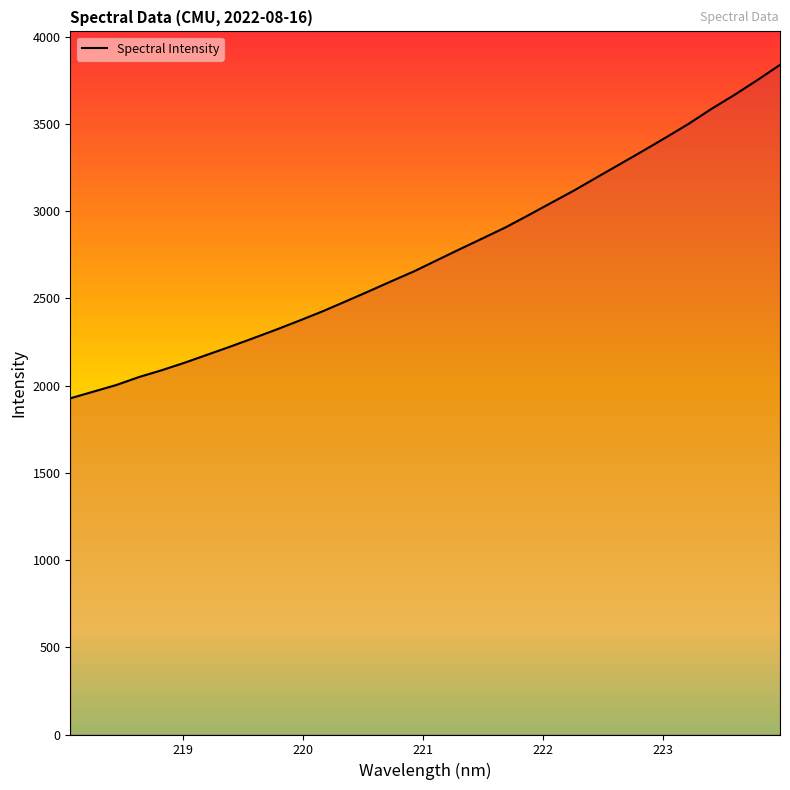

How many values are below 2717?

16